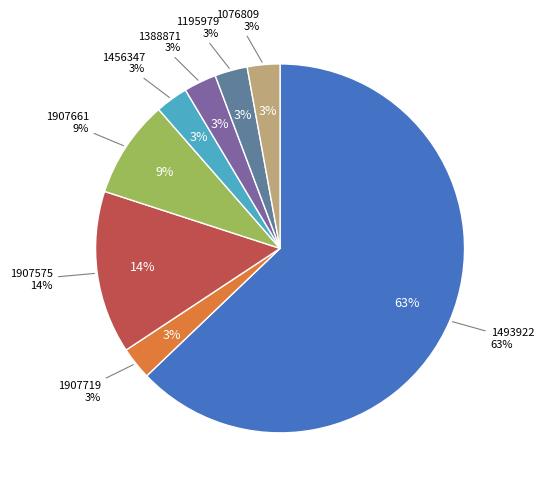

True or false: 1388871 accounts for 3% of the total.

True